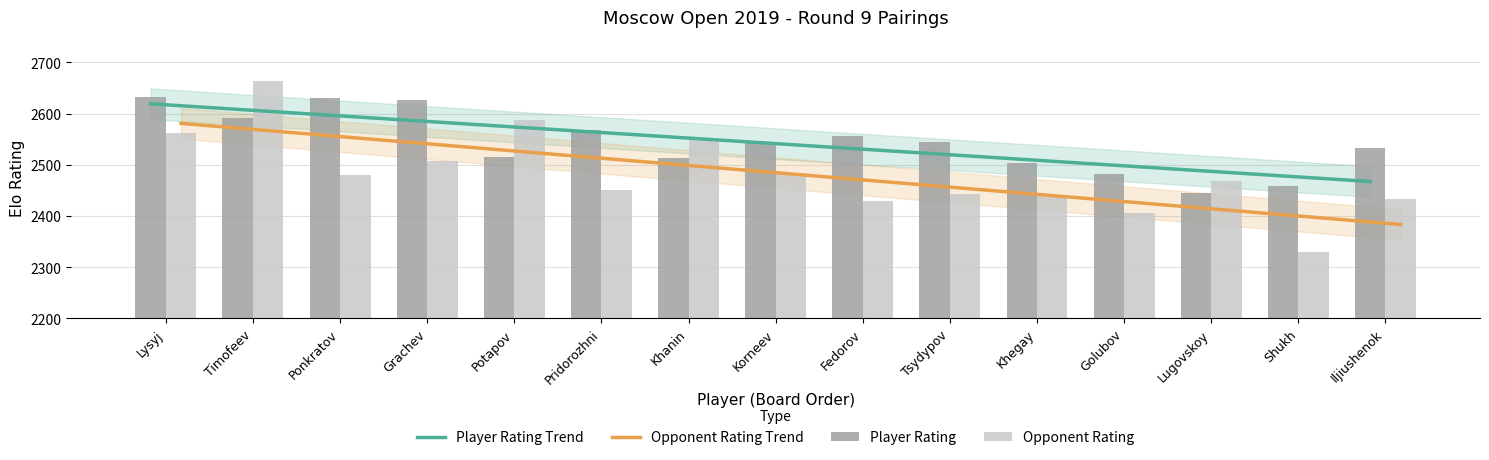

Reading left to right, extract all data points from this chart.

Player Rating Trend: 2619.2	2608.4	2597.5	2586.7	2575.8	2565.0	2554.1	2543.3	2532.4	2521.6	2510.7	2499.9	2489.0	2478.2	2467.3
Opponent Rating Trend: 2581.0	2566.9	2552.7	2538.6	2524.5	2510.4	2496.3	2482.1	2468.0	2453.9	2439.8	2425.6	2411.5	2397.4	2383.3
Player Rating: 2633.0	2592.0	2630.0	2626.0	2516.0	2568.0	2514.0	2545.0	2557.0	2545.0	2504.0	2482.0	2445.0	2459.0	2533.0
Opponent Rating: 2562.0	2663.0	2481.0	2508.0	2588.0	2450.0	2549.0	2483.0	2429.0	2442.0	2441.0	2405.0	2468.0	2329.0	2434.0